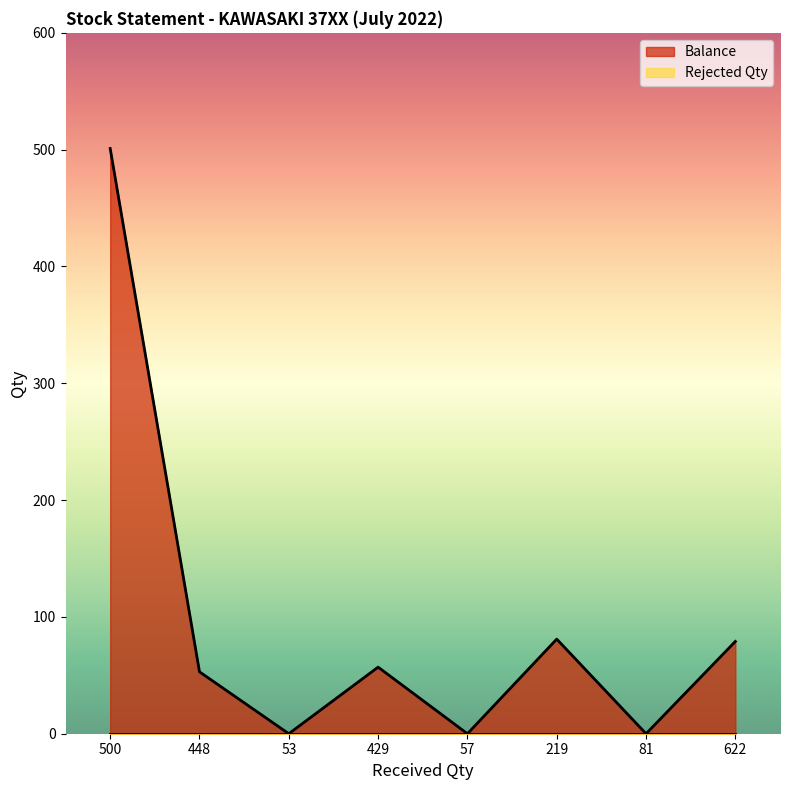

What is the difference between the maximum and second lowest values?

501